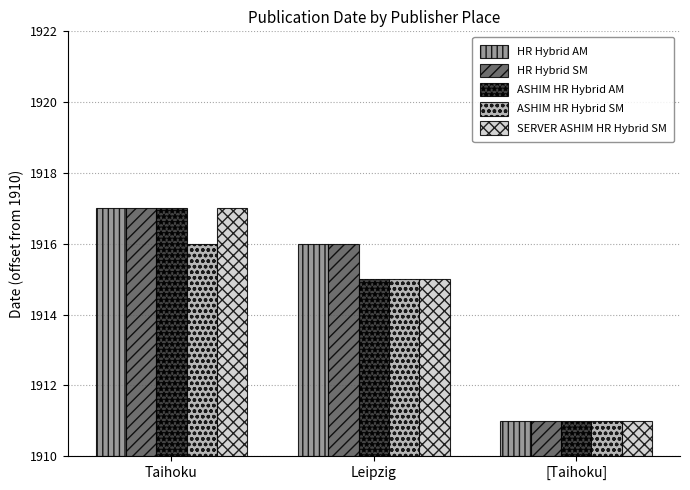

What are all the series names shown in the legend?

HR Hybrid AM, HR Hybrid SM, ASHIM HR Hybrid AM, ASHIM HR Hybrid SM, SERVER ASHIM HR Hybrid SM